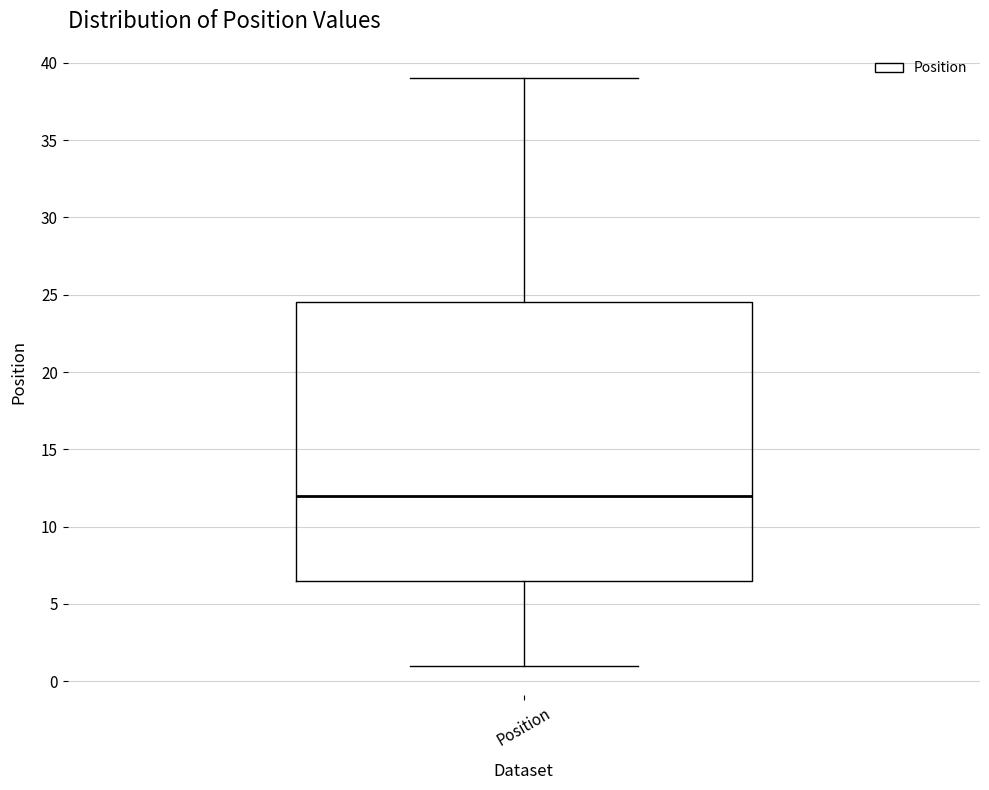

Transcribe this box plot: give where the median line is, the range the box spans, and where the two whiskers end, as read against the y-axis. The values are not printed on the chart, so give them approximately, as read against the axis.

median 12.0, box 6.5 to 24.5, whiskers 1.0 to 39.0